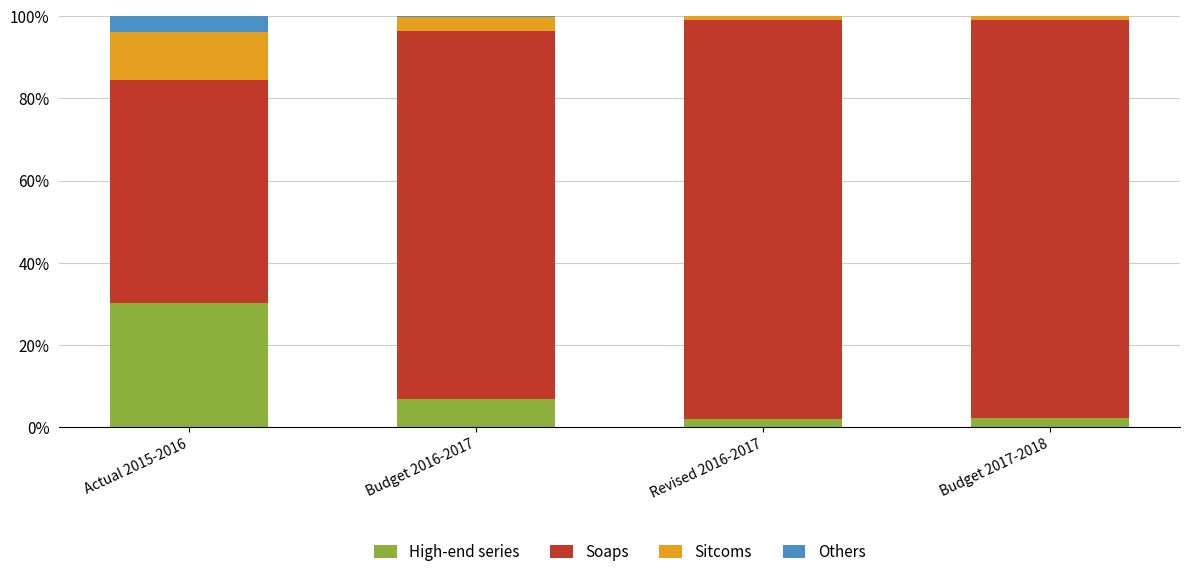

Where is High-end series nearest to the value 16?

Budget 2016-2017